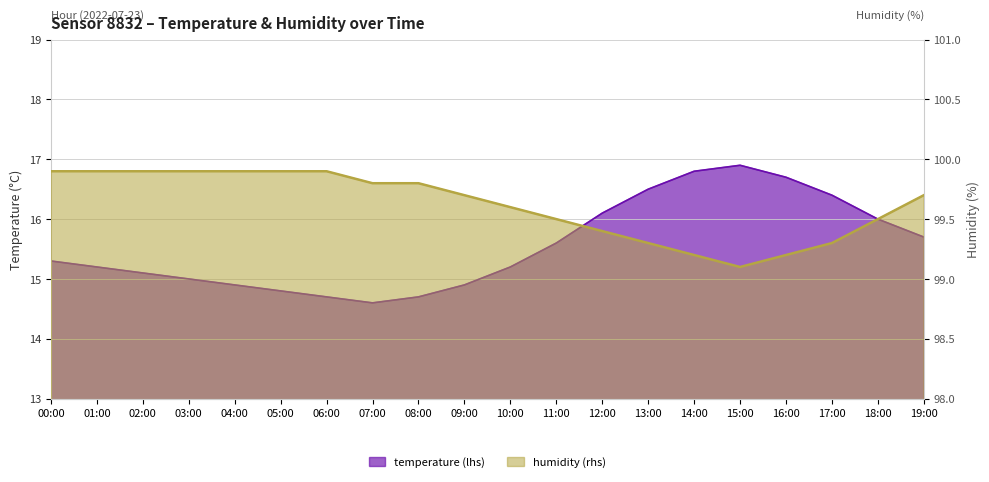

Between 14:00 and 19:00, which series saw the biggest shift?

temperature